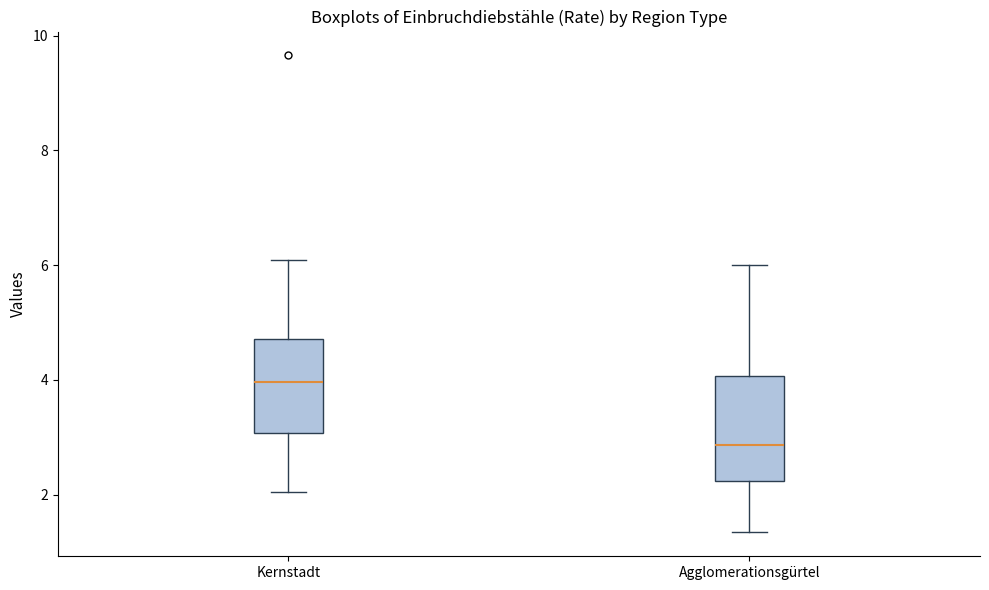

Where does the median line of the box for Kernstadt sit on the y-axis? The values are not printed on the chart, so give them approximately, as read against the axis.

4.0